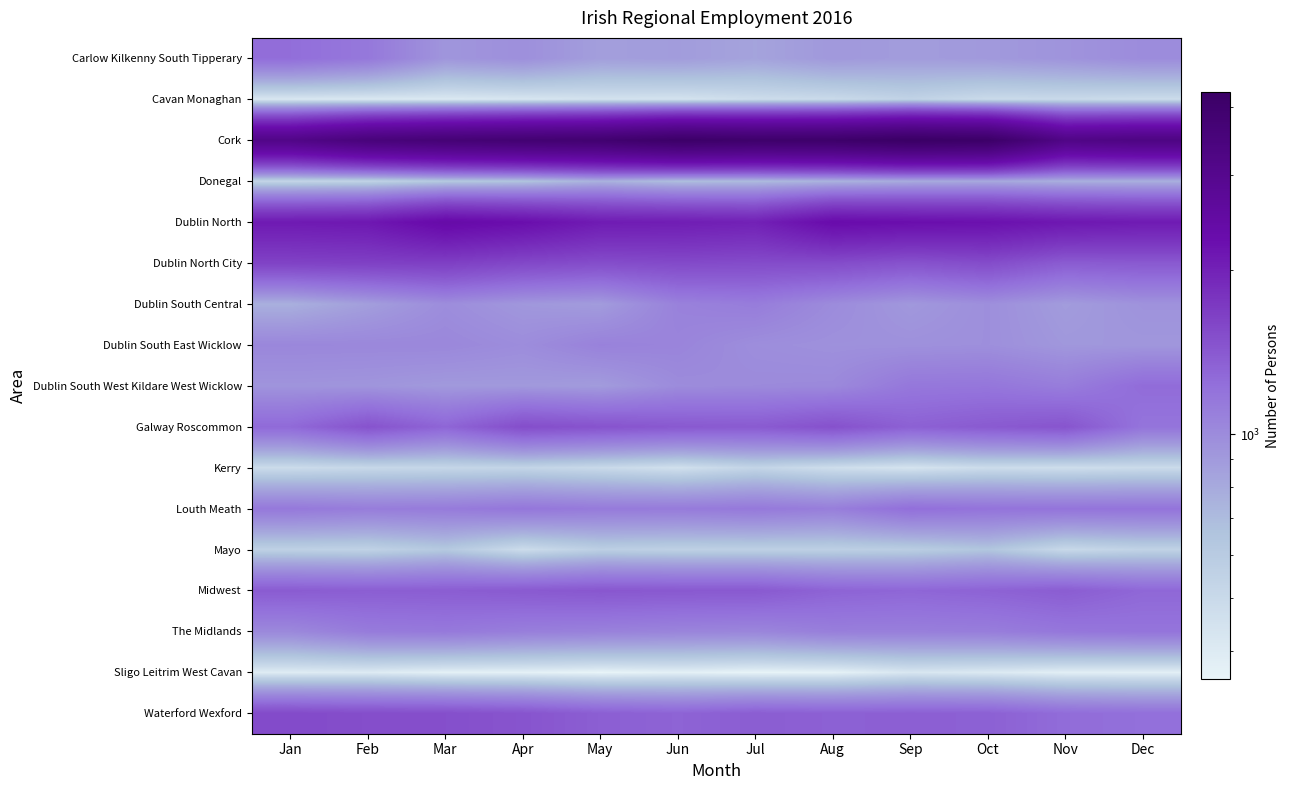

Which series has the largest total across all categories?

Cork